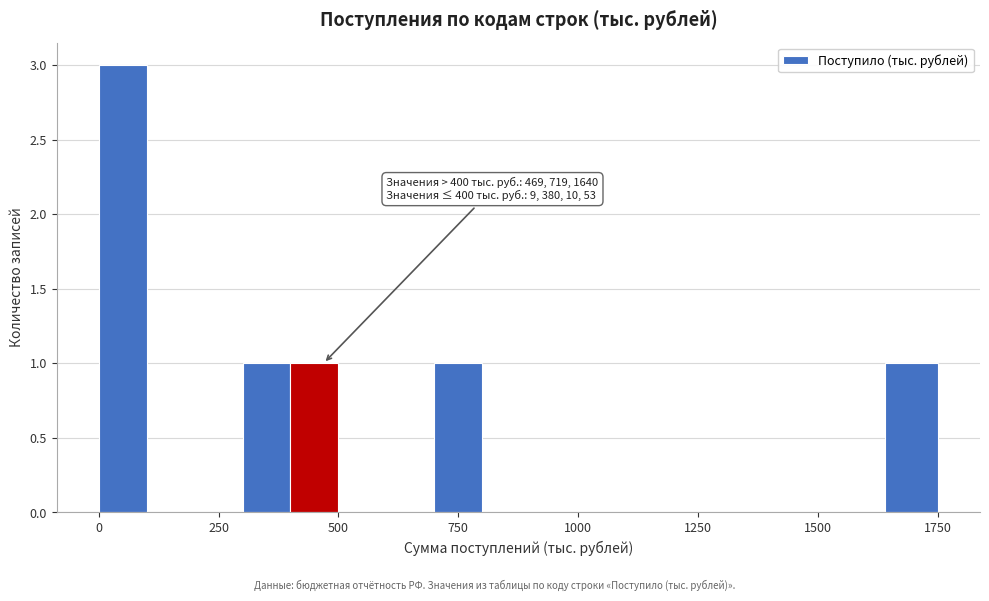

Around what value on the x-axis is the tallest bar? Give the approximate position of its centre, as read against the axis.

50